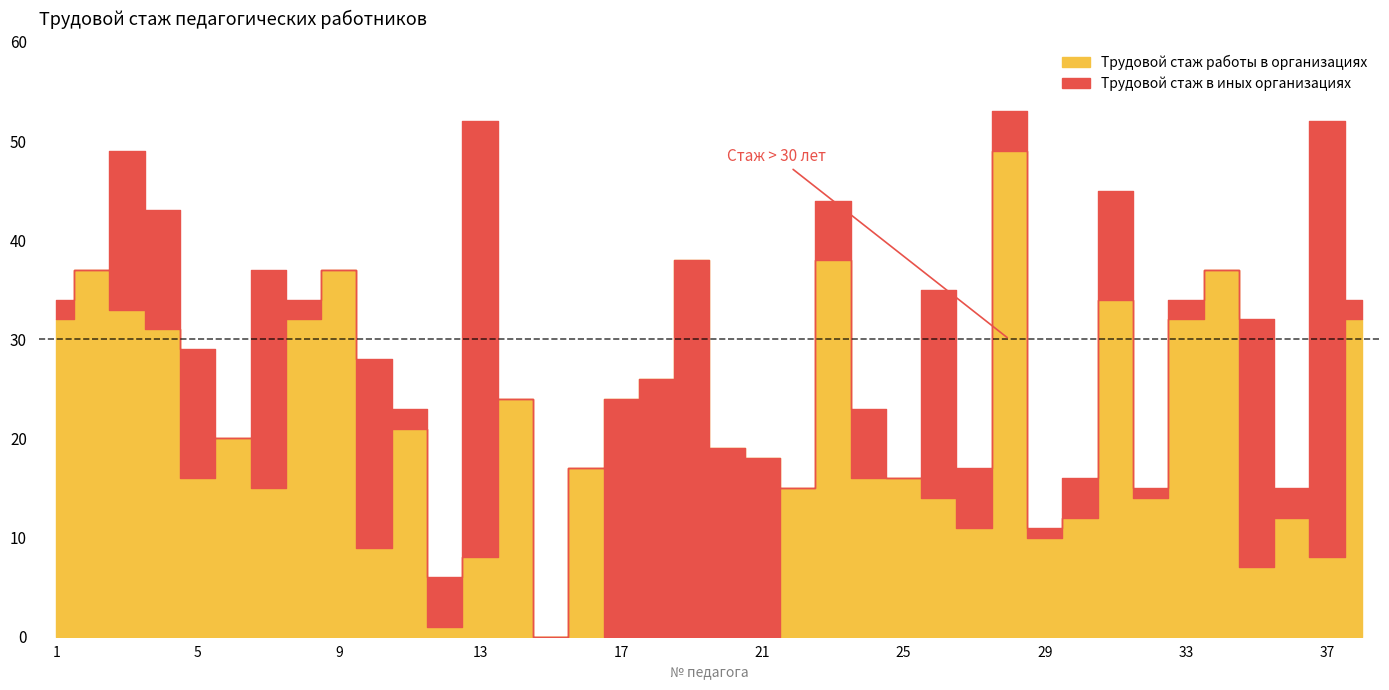

Is it true that Трудовой стаж работы в организациях equals 5 at 27?

False